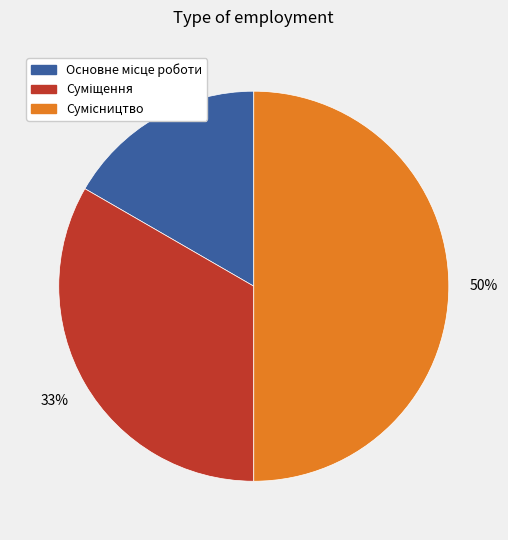

To the nearest percent, what is the difference between the largest and smallest slice percentages?

33%